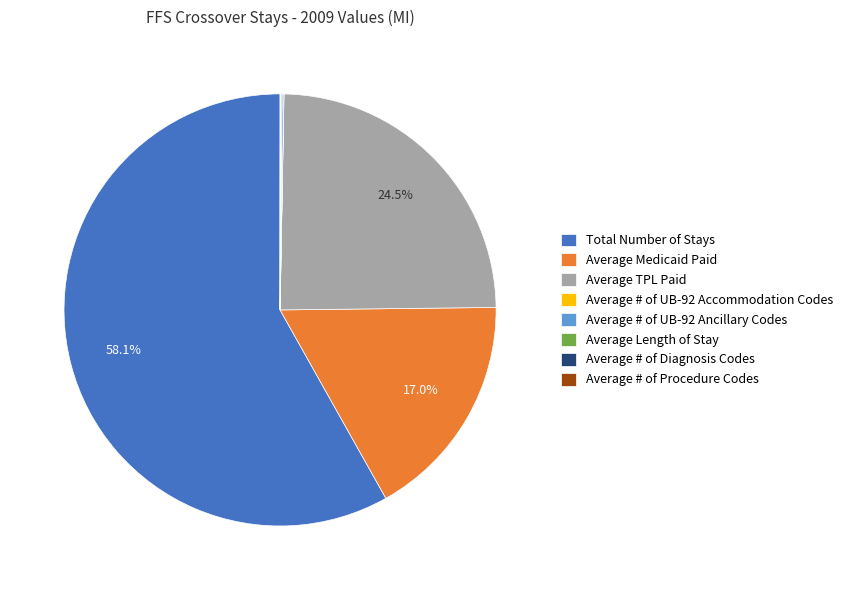

Is Total Number of Stays the majority of the pie?

Yes